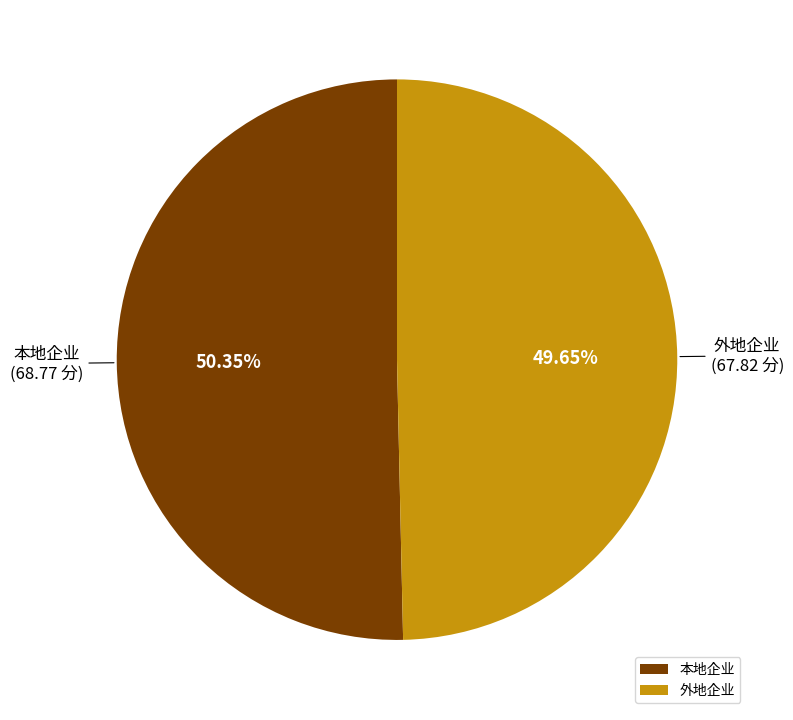

Is it true that 本地企业 is 45% of the pie?

False